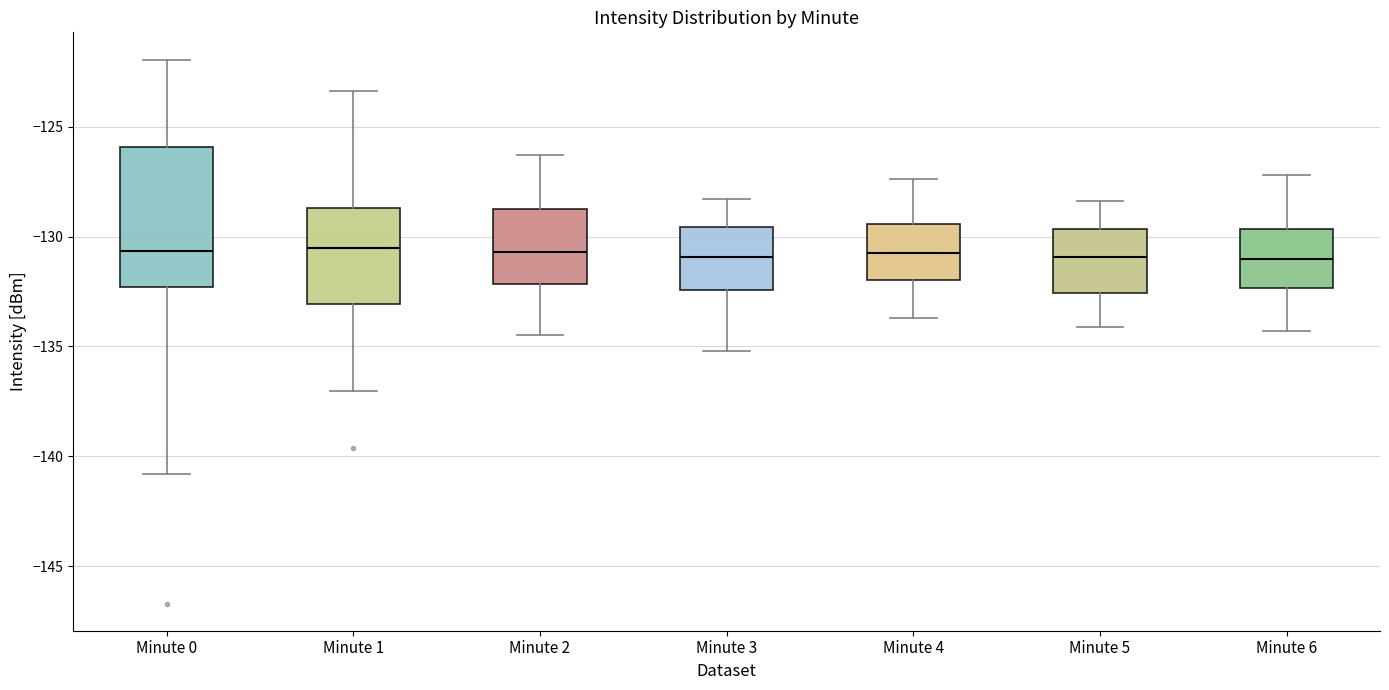

Where is the upper edge of the box for Minute 6 on the y-axis? The values are not printed on the chart, so give them approximately, as read against the axis.

-129.5